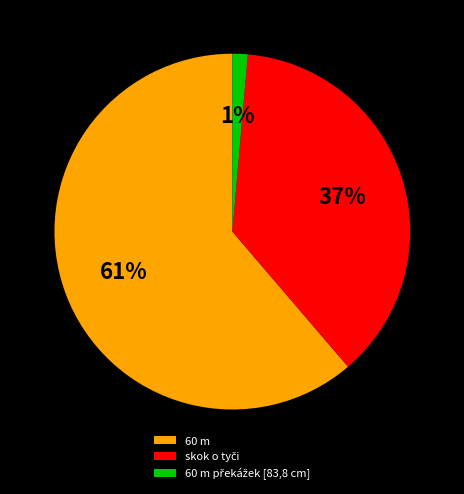

To the nearest percent, what is the average slice percentage?

33%